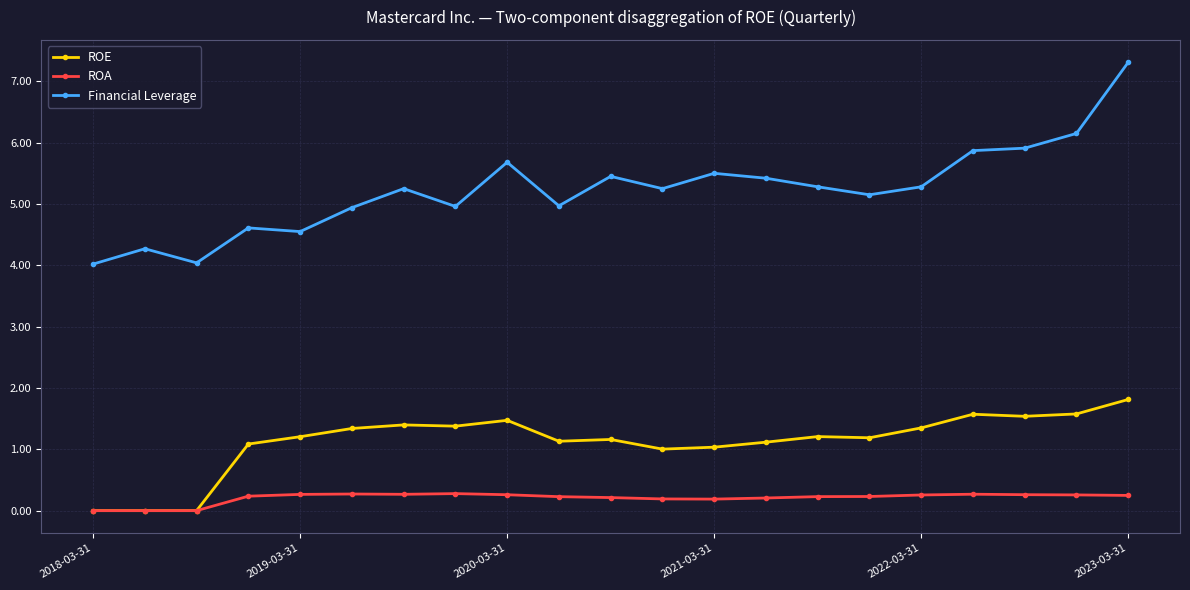

What is the minimum value for Financial Leverage?

4.0